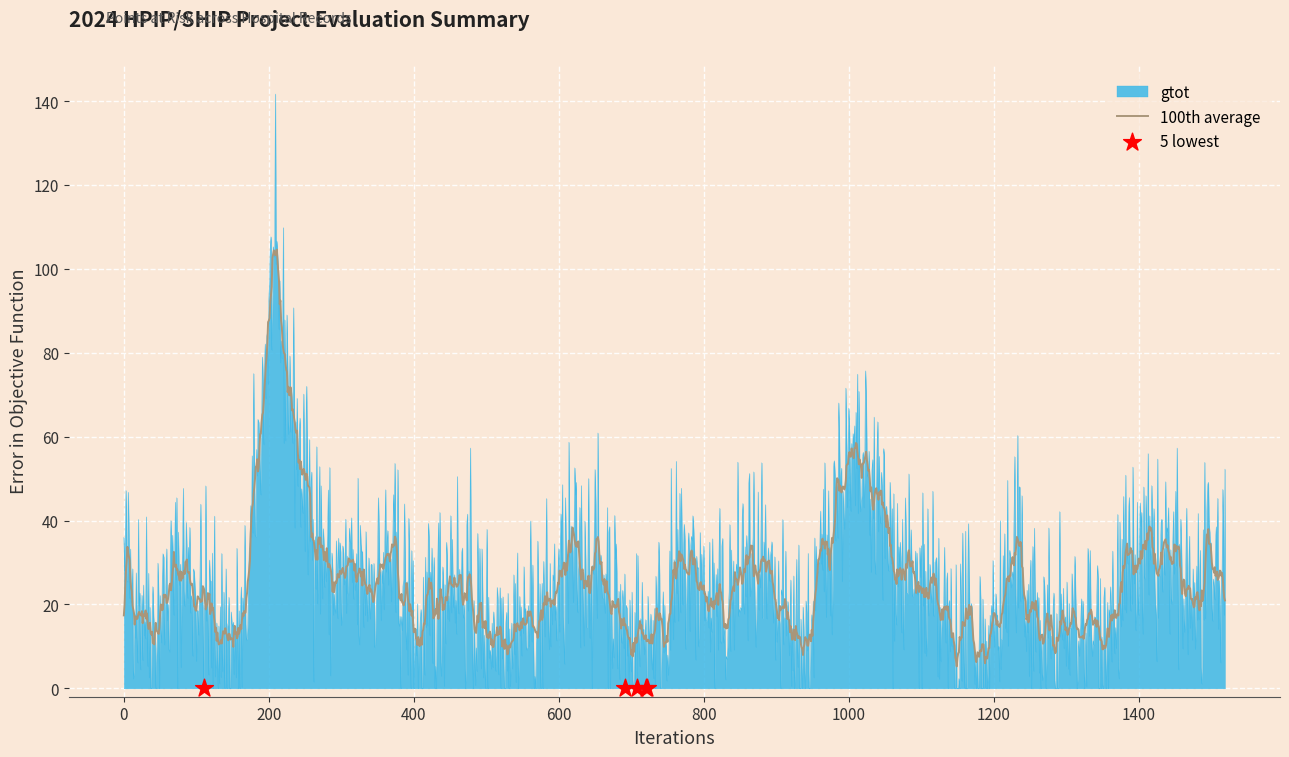

Which series has the widest spread of values?

gtot